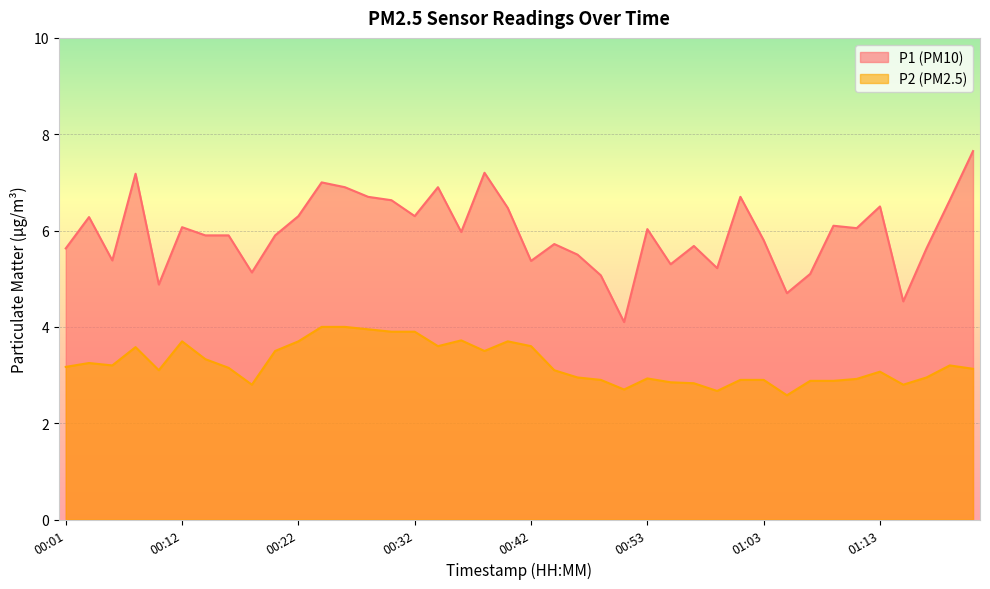

Which series has the largest range (max minus min)?

P1 (PM10)